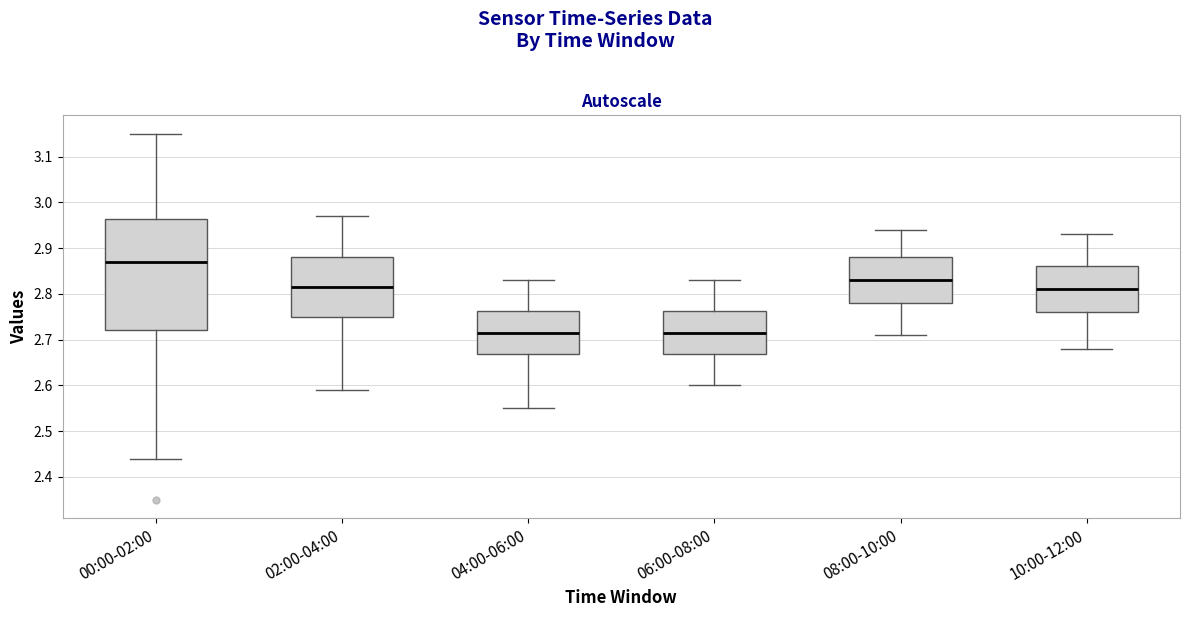

Reading left to right, read every box against the y-axis: the position of its median line, the range the box covers, and the ends of its whiskers. The values are not printed on the chart, so give them approximately, as read against the axis.

00:00-02:00: median 2.87, box 2.72 to 2.96, whiskers 2.44 to 3.15
02:00-04:00: median 2.82, box 2.75 to 2.88, whiskers 2.59 to 2.97
04:00-06:00: median 2.72, box 2.67 to 2.76, whiskers 2.55 to 2.83
06:00-08:00: median 2.72, box 2.67 to 2.76, whiskers 2.60 to 2.83
08:00-10:00: median 2.83, box 2.78 to 2.88, whiskers 2.71 to 2.94
10:00-12:00: median 2.81, box 2.76 to 2.86, whiskers 2.68 to 2.93